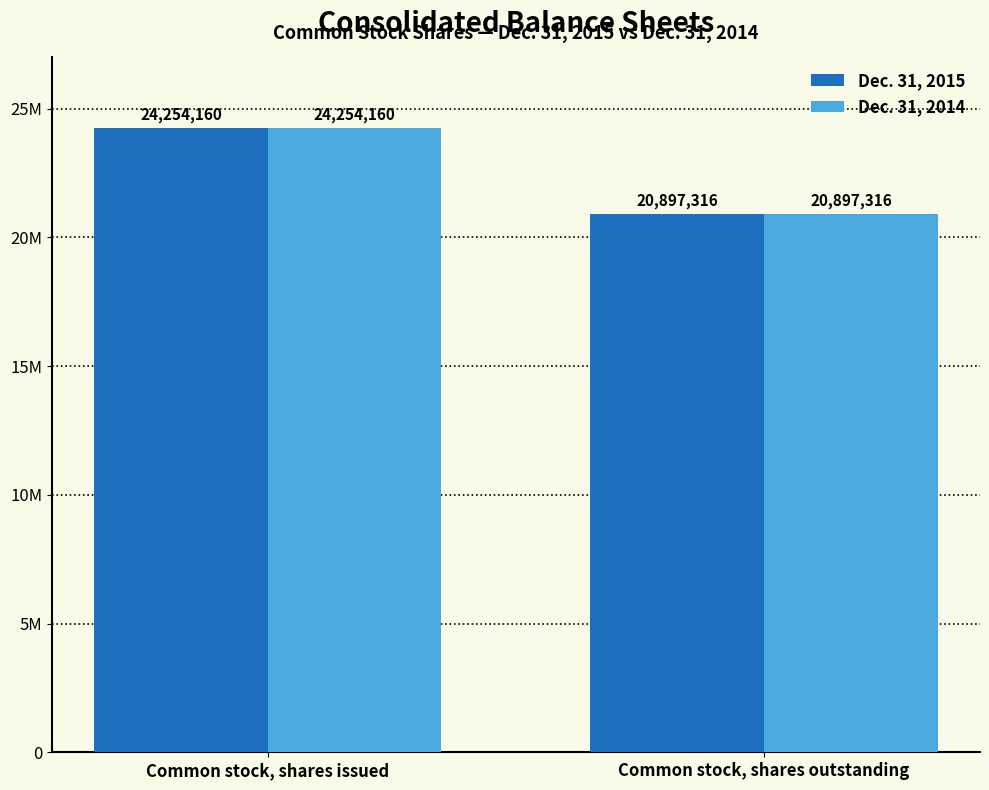

What are all the series names shown in the legend?

Dec. 31, 2015, Dec. 31, 2014